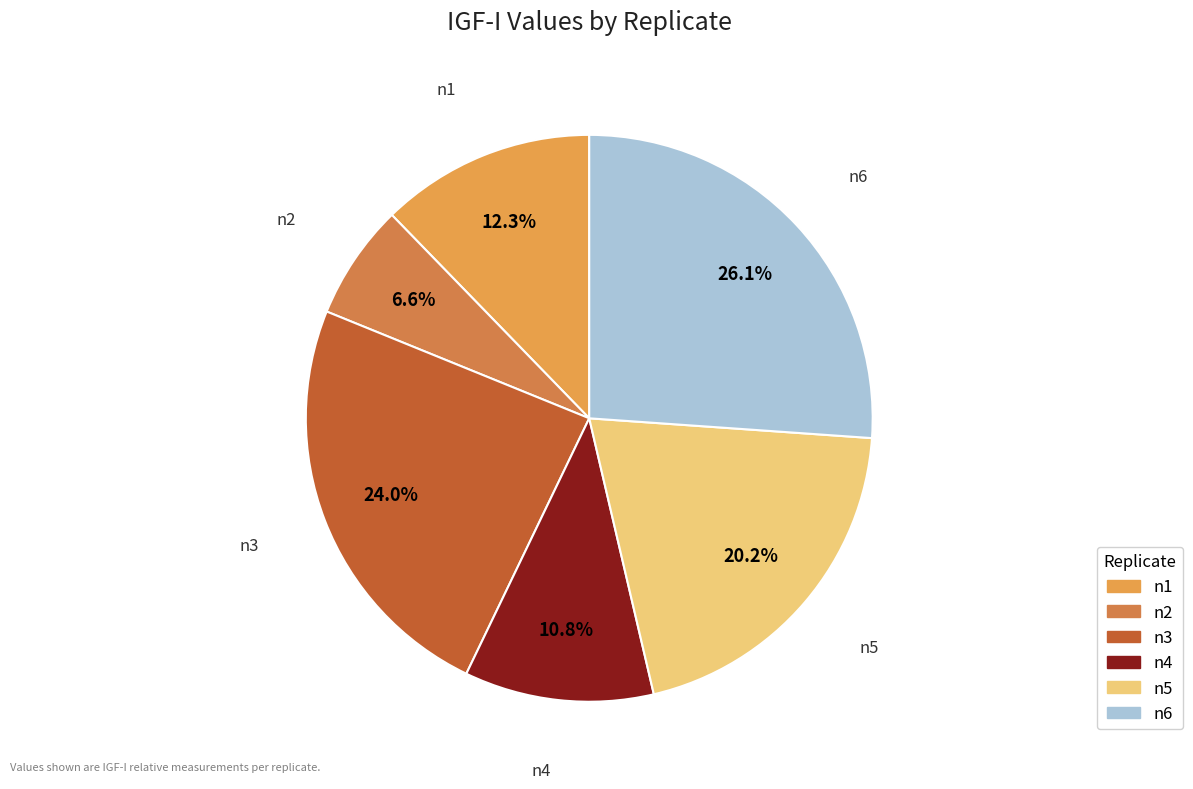

Is n5 the majority of the pie?

No